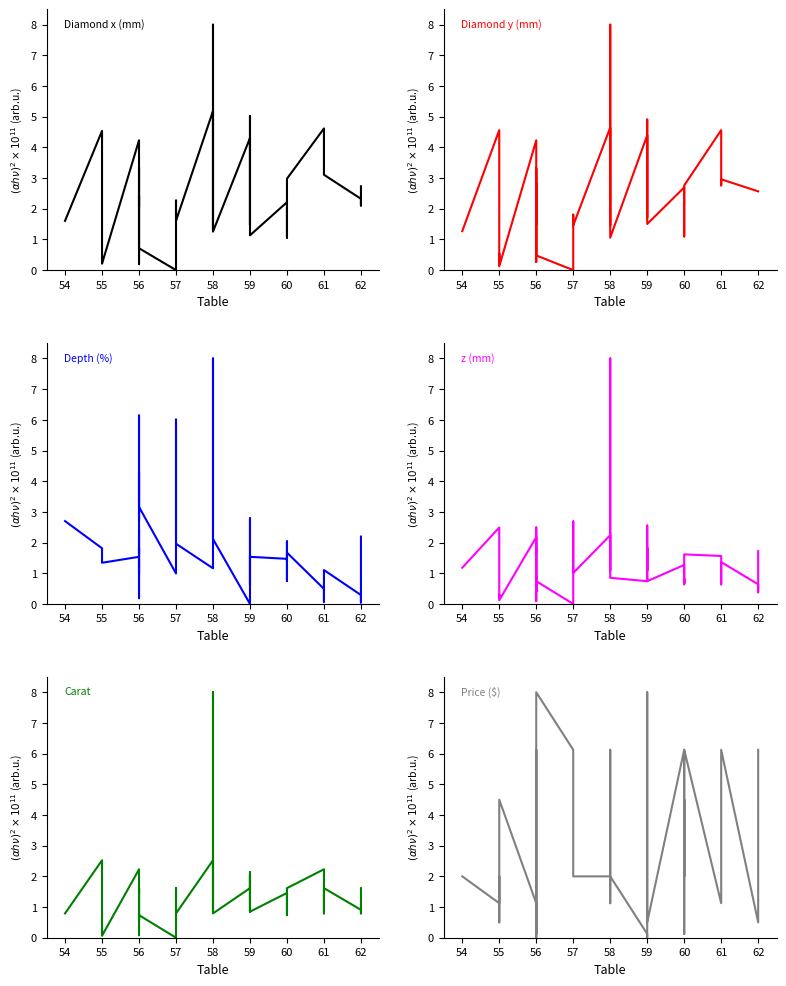

What is the maximum value for y?

8.0